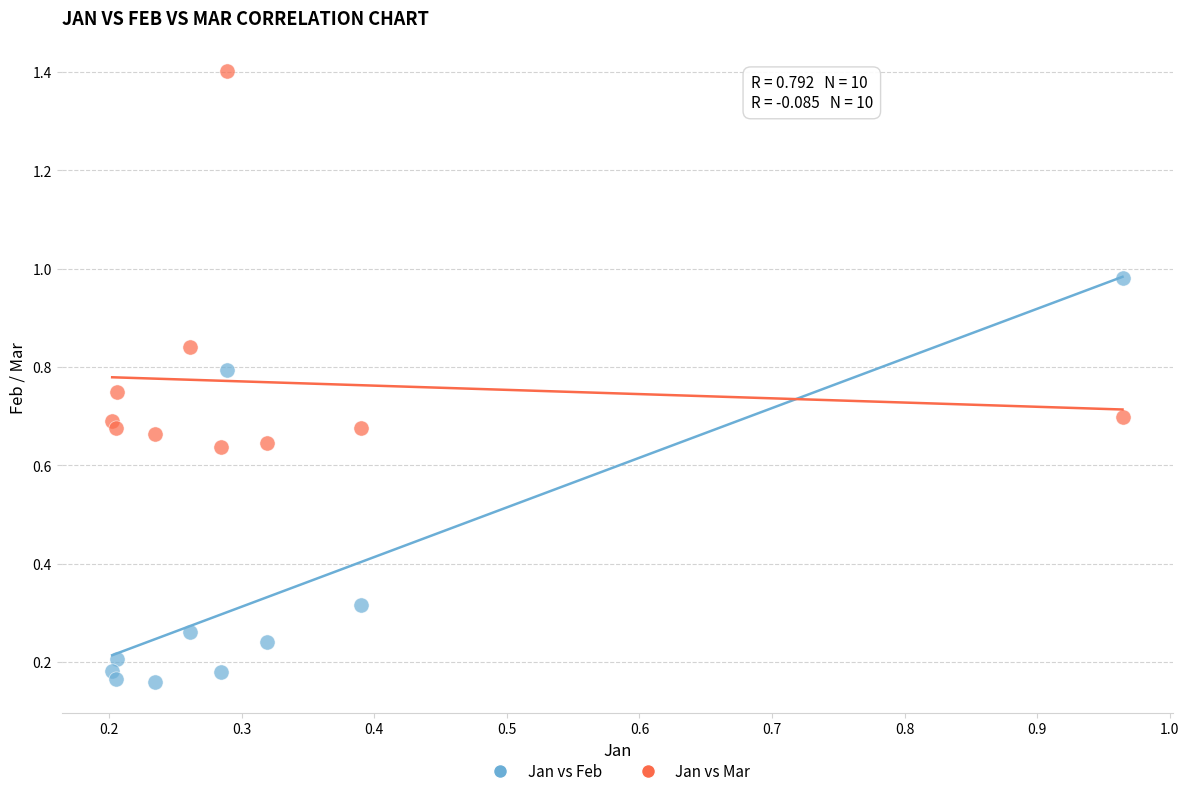

Which series reaches the maximum Y coordinate?

Jan vs Mar